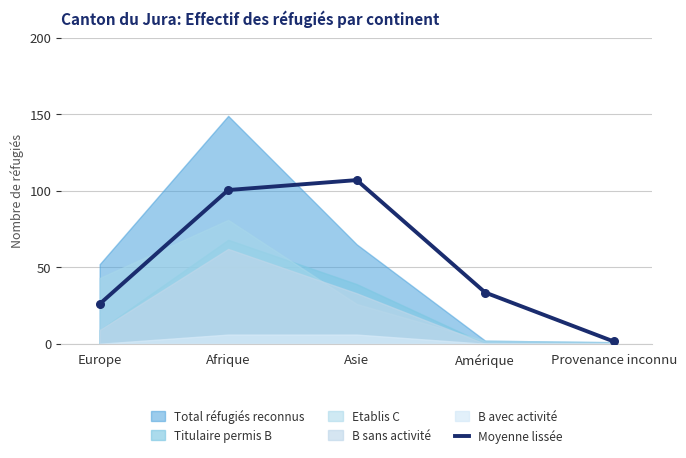

What is the change in value from Afrique to Provenance inconnu?

-99.0